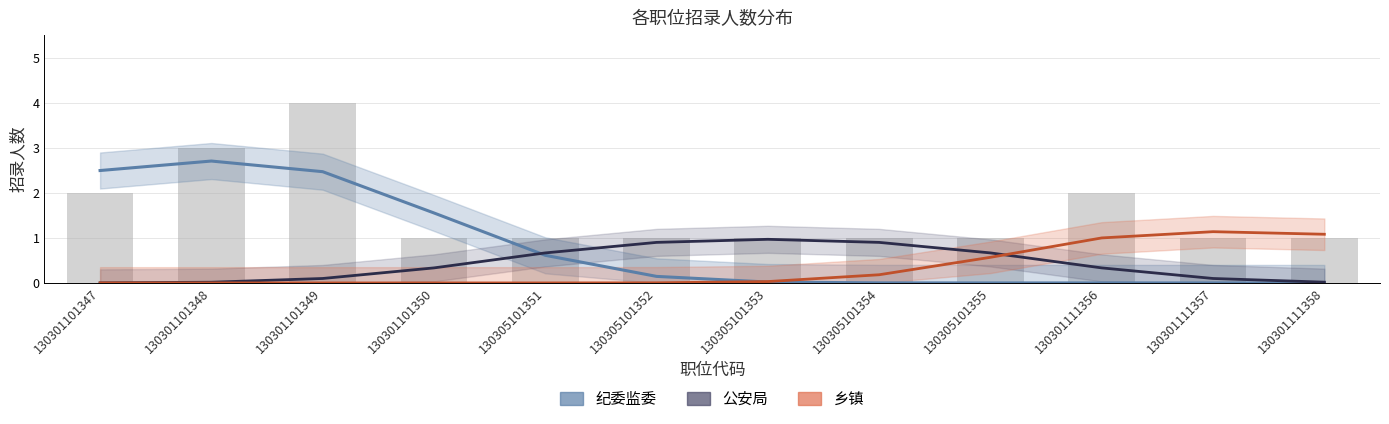

List the series in order of their peak value, lowest first.

公安局, 乡镇, 纪委监委